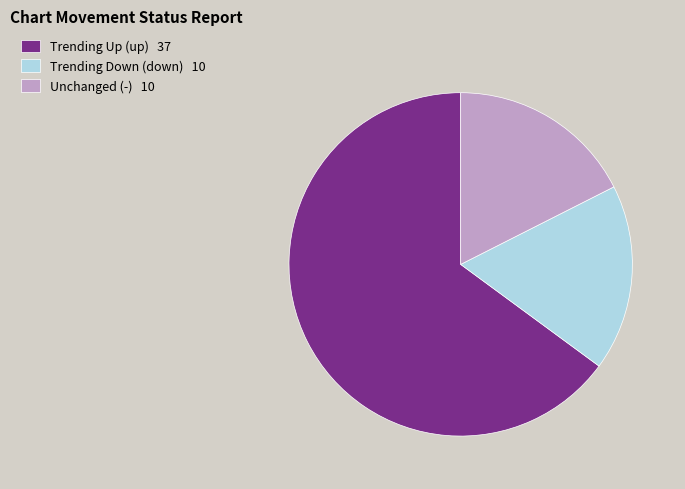

How many slices are in this pie chart?

3